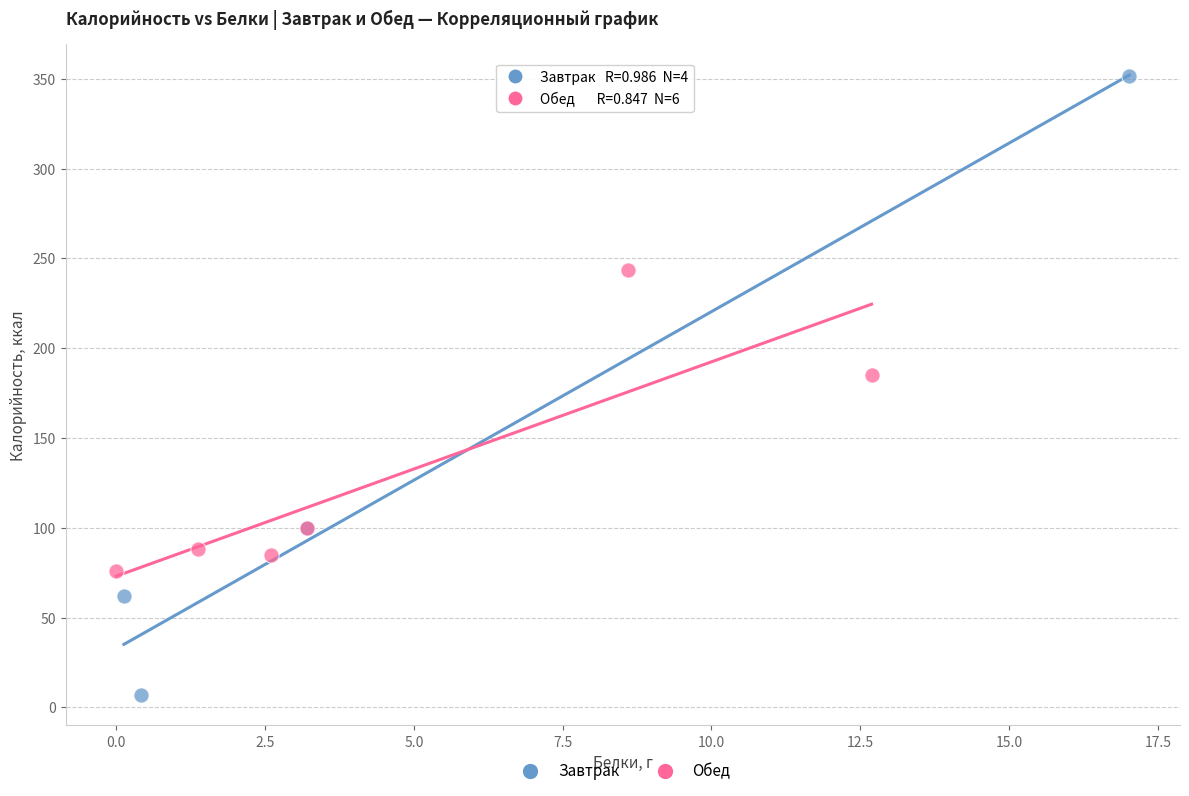

What are all the series names shown in the legend?

Завтрак, Обед